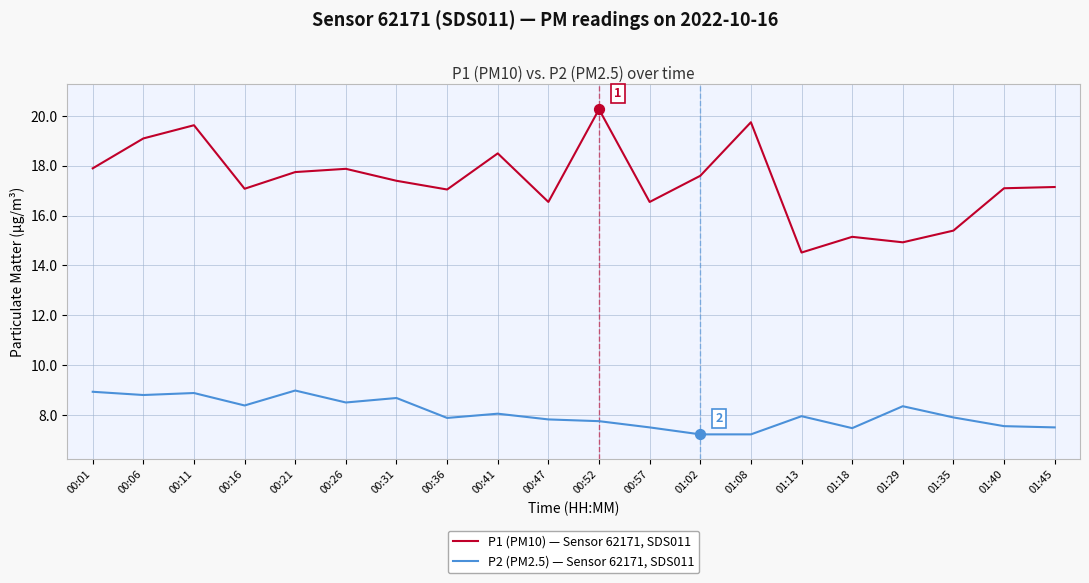

What is the total value across all series at 00:26?

26.4